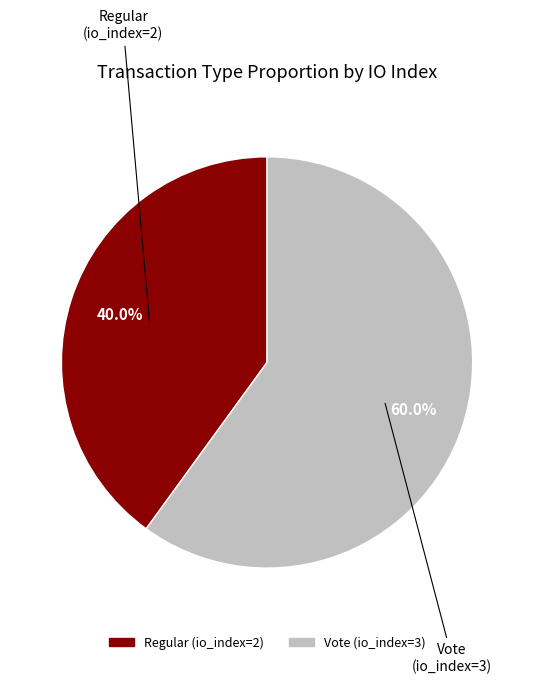

How many segments does this pie chart have?

2